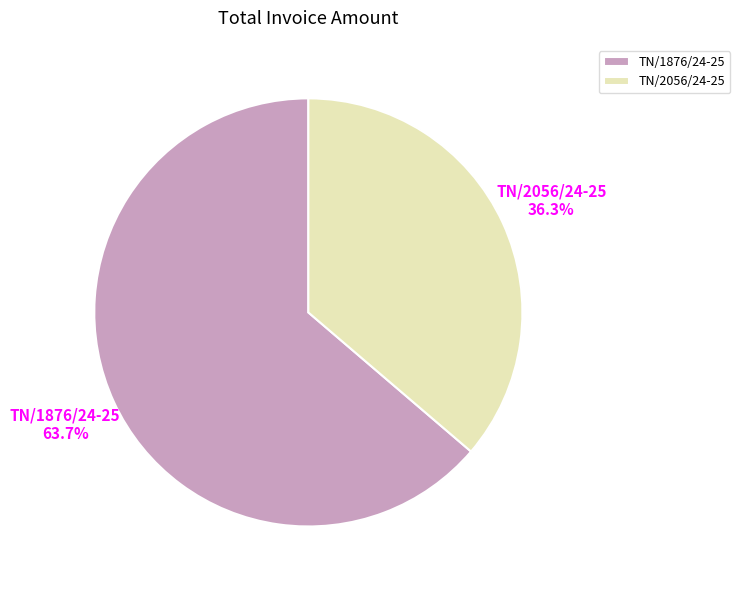

What portion of the pie excludes TN/1876/24-25?

36.3%